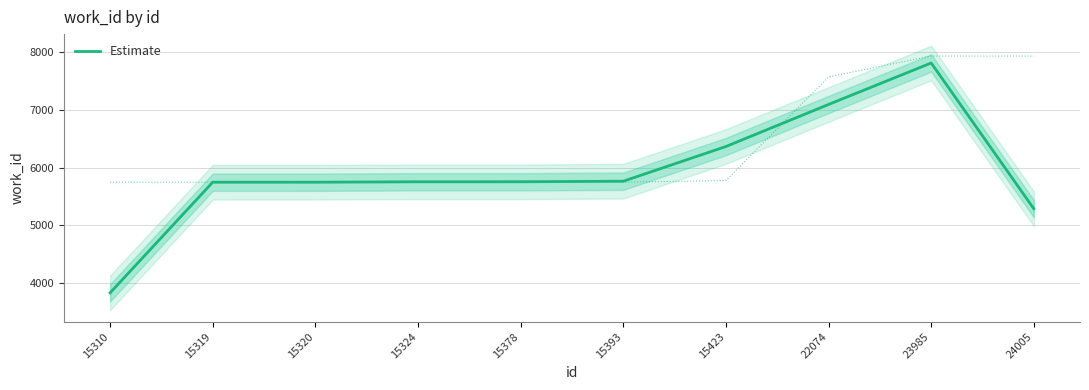

List the labels in order of value, smallest first.

15310, 24005, 15319, 15320, 15324, 15378, 15393, 15423, 22074, 23985